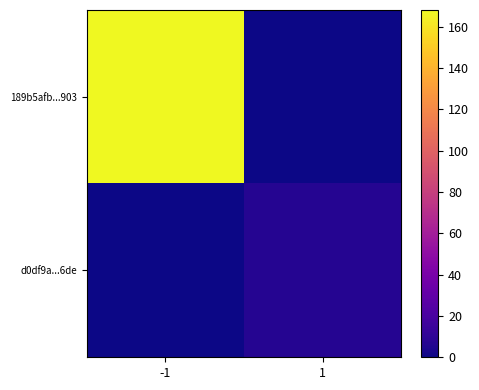

List the series in order of their overall mean, lowest first.

d0df9a...6de, 189b5afb...903